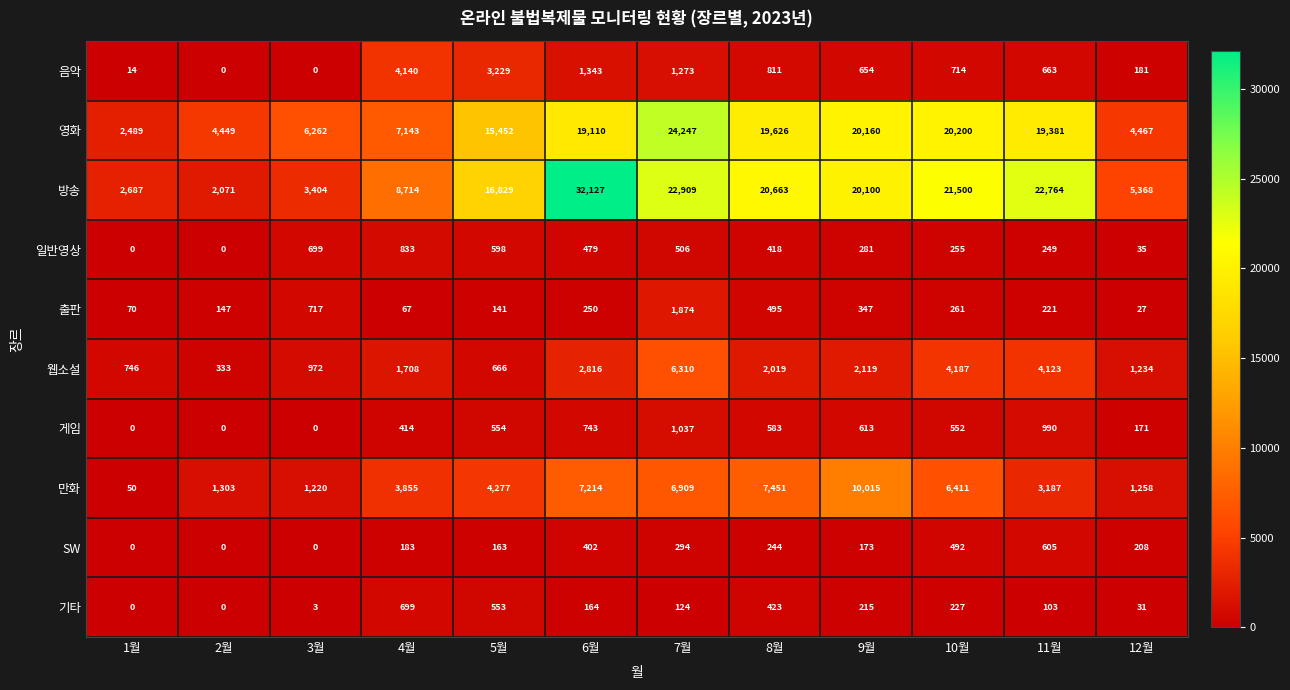

At which label is 영화 closest to 13368?

5월